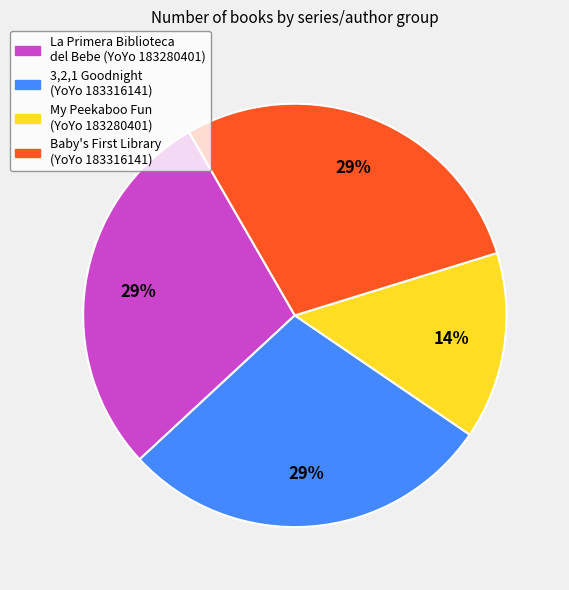

To the nearest percent, what is the average slice percentage?

25%